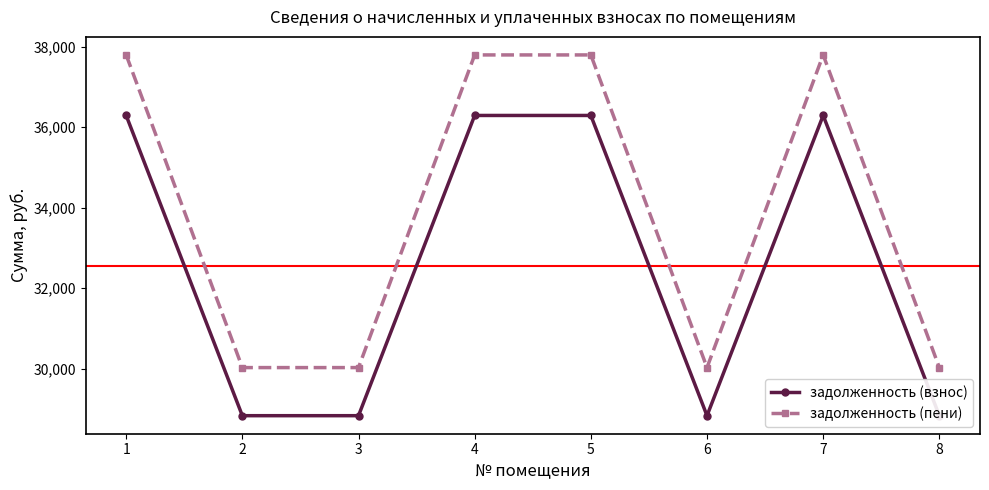

Which series changed the most between 1 and 4?

задолженность (взнос)